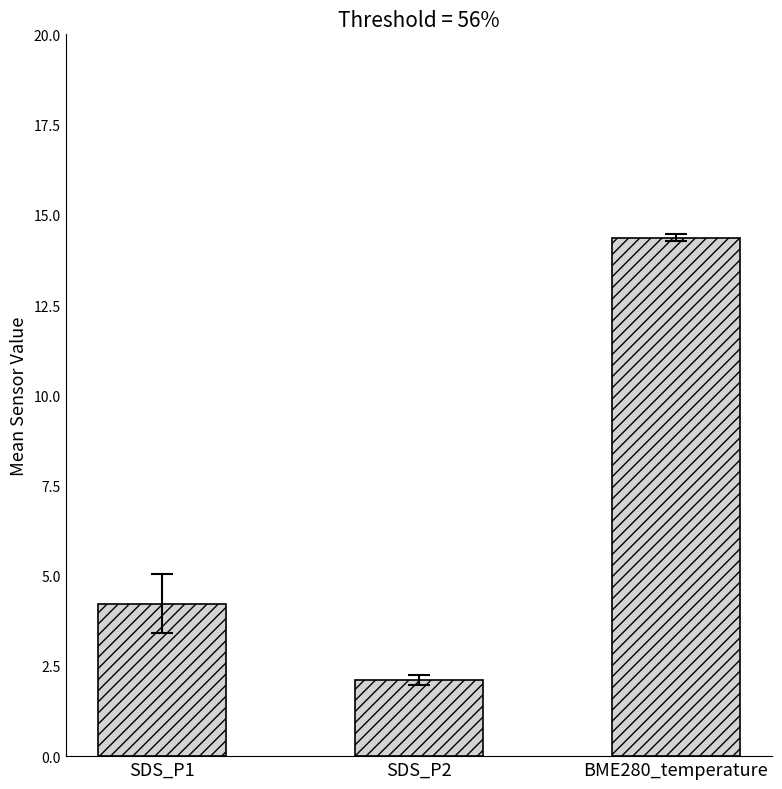

Reading left to right, list all the values displayed in this chart.

SDS_P1=4.2	SDS_P2=2.1	BME280_temperature=14.4